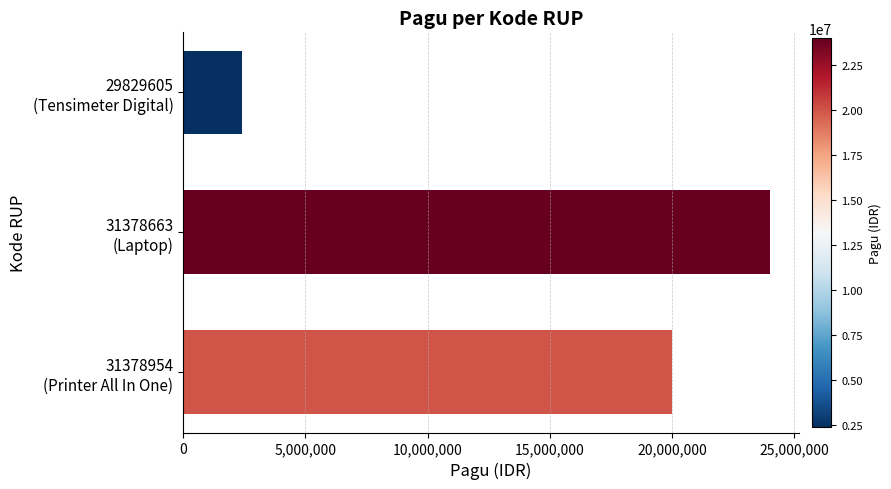

Count the values in the range 2400000 to 24000000.

3